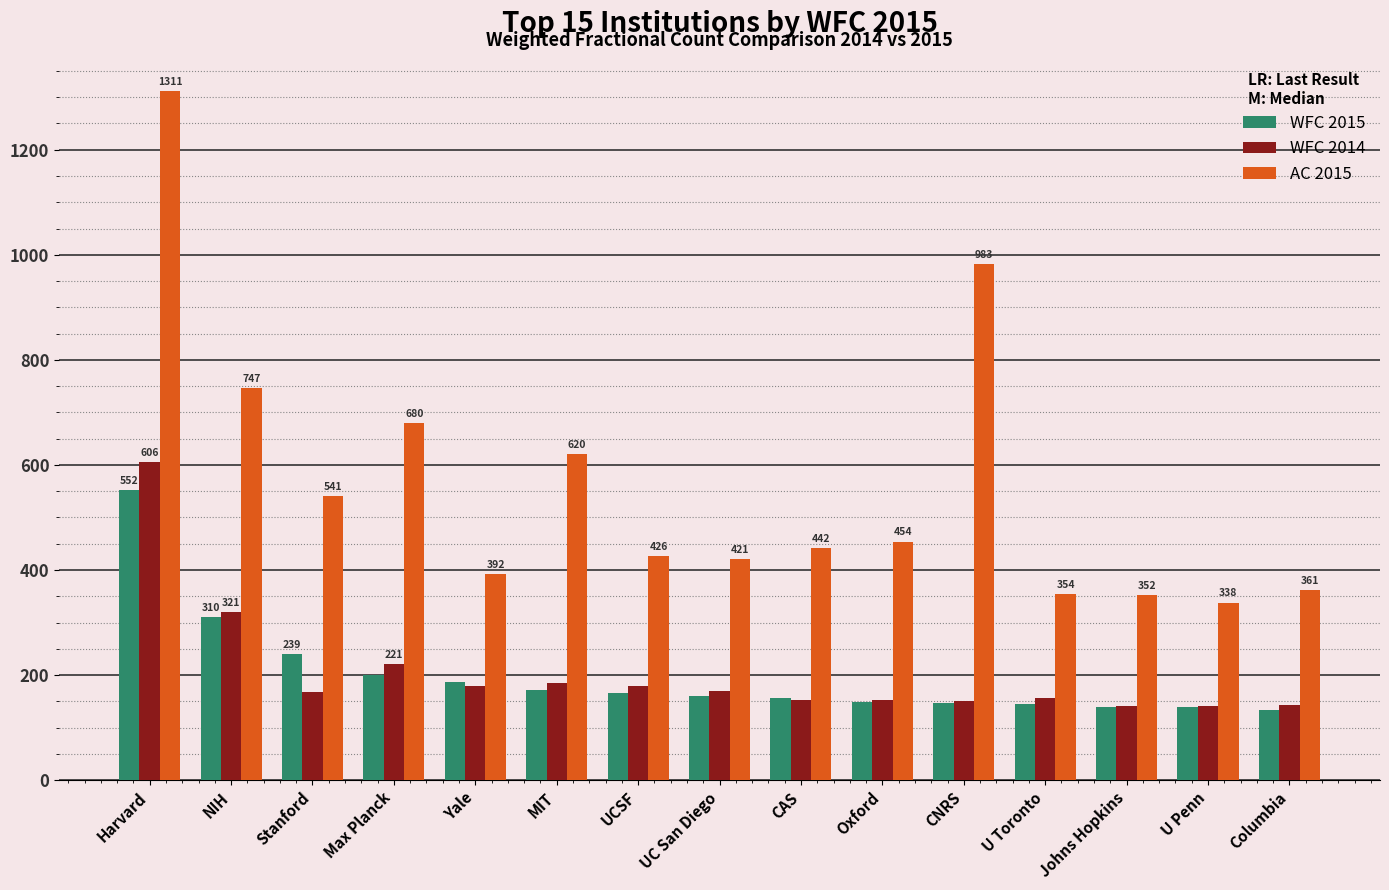

What are all the series names shown in the legend?

WFC 2015, WFC 2014, AC 2015